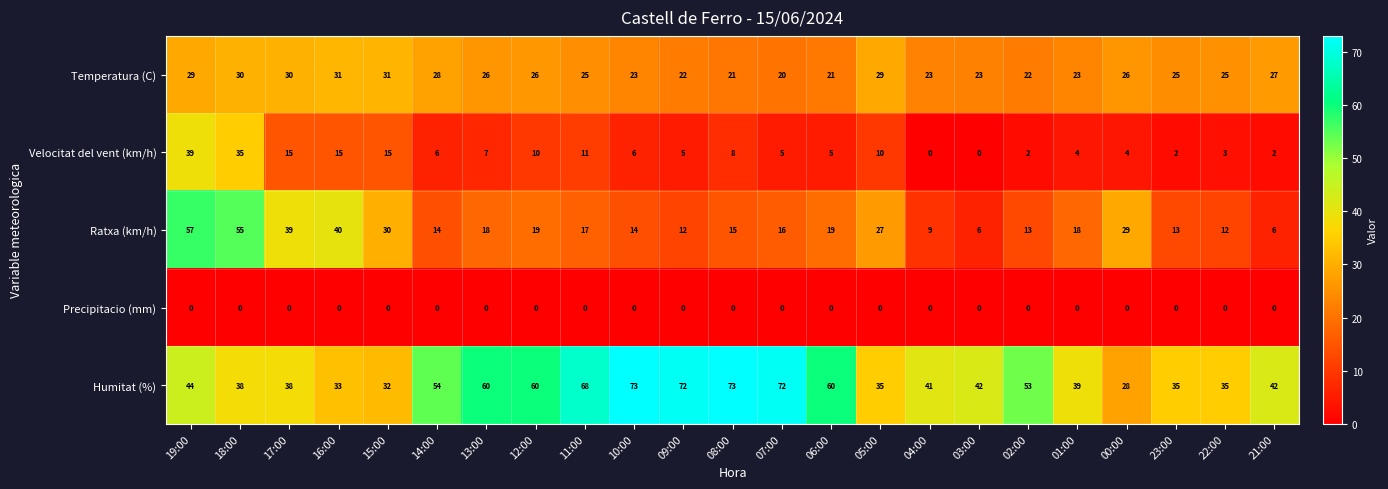

The value of Ratxa (km/h) at 21:00 is 6. True or false?

True